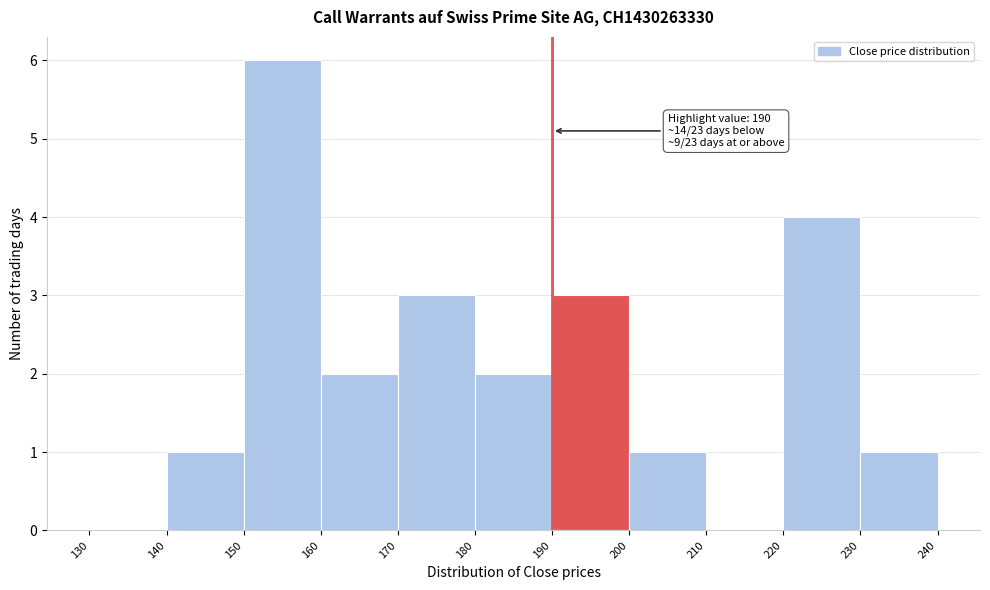

Which range on the x-axis has the tallest bar?

150 to 160